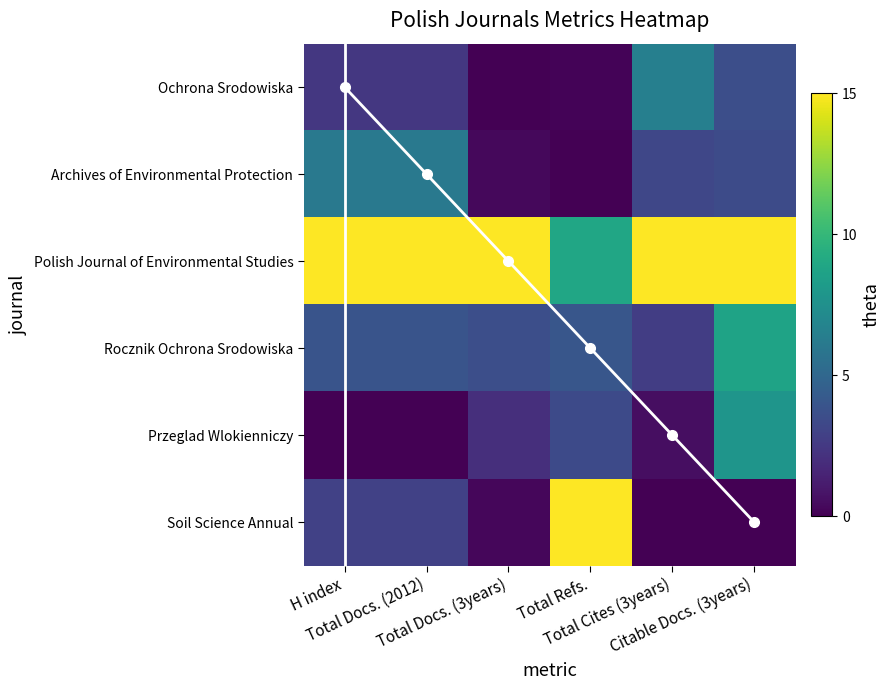

At which label does Przeglad Wlokienniczy reach its minimum?

H index